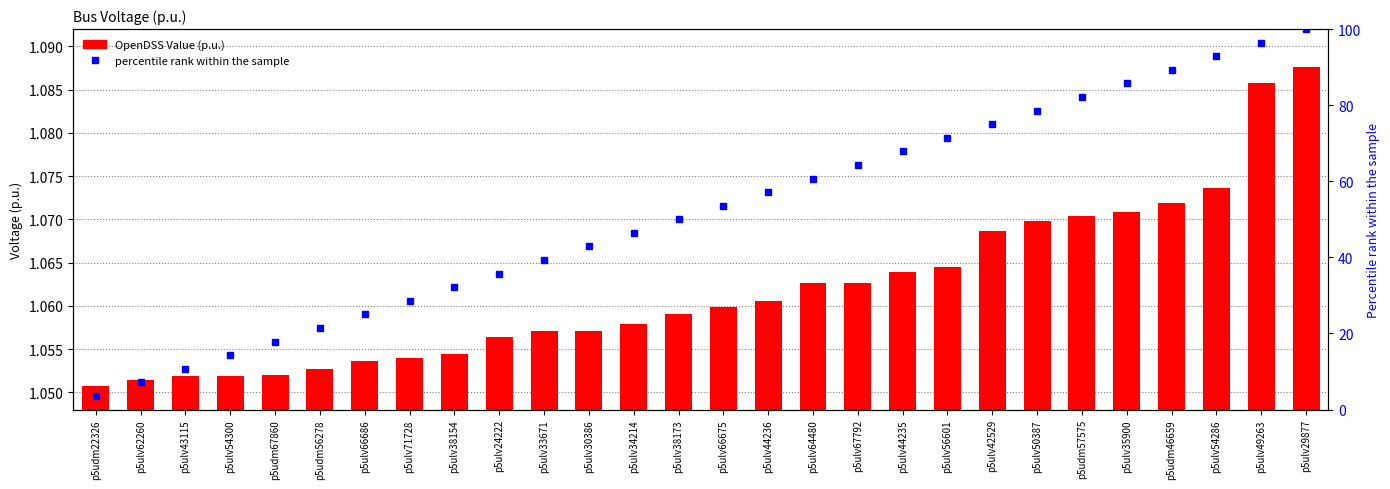

What is the difference between the percentile rank within the sample values at p5udm56278 and p5ulv42529?

53.6